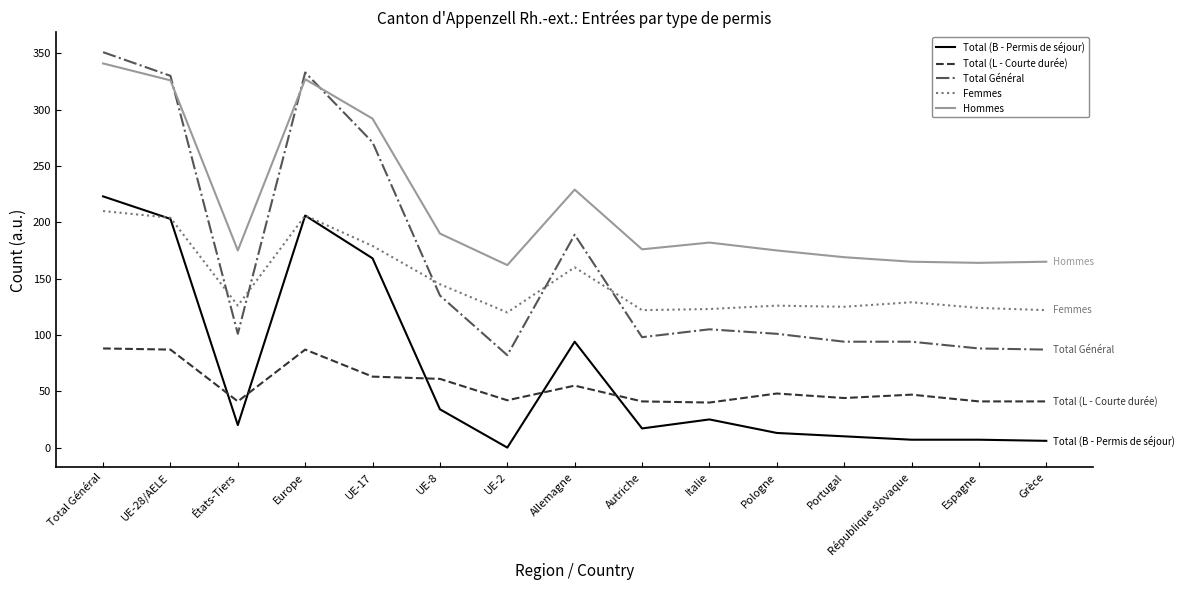

How many lines are shown in the chart?

5